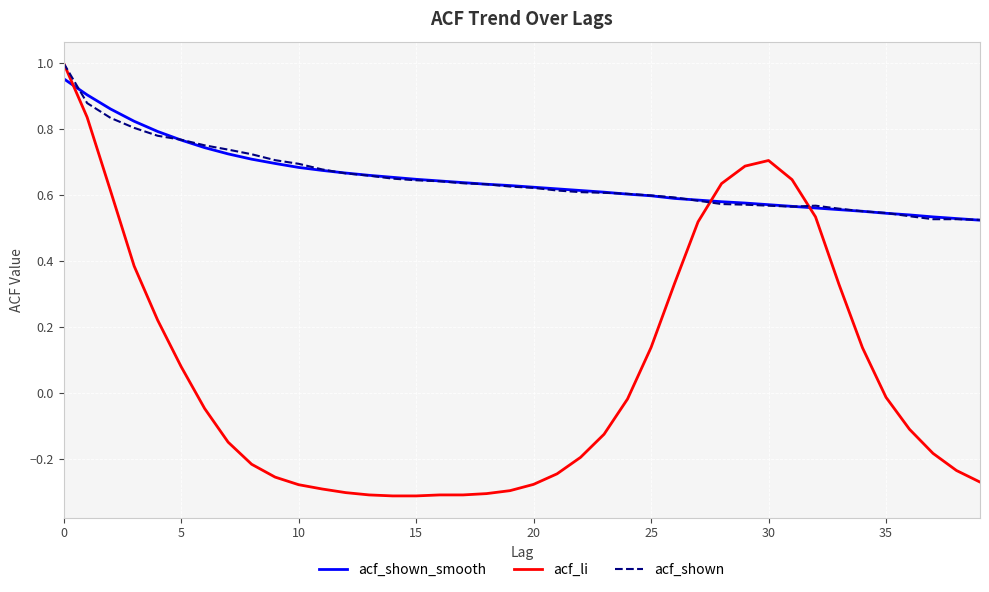

How many intersections are there between acf_shown_smooth and acf_li?

3